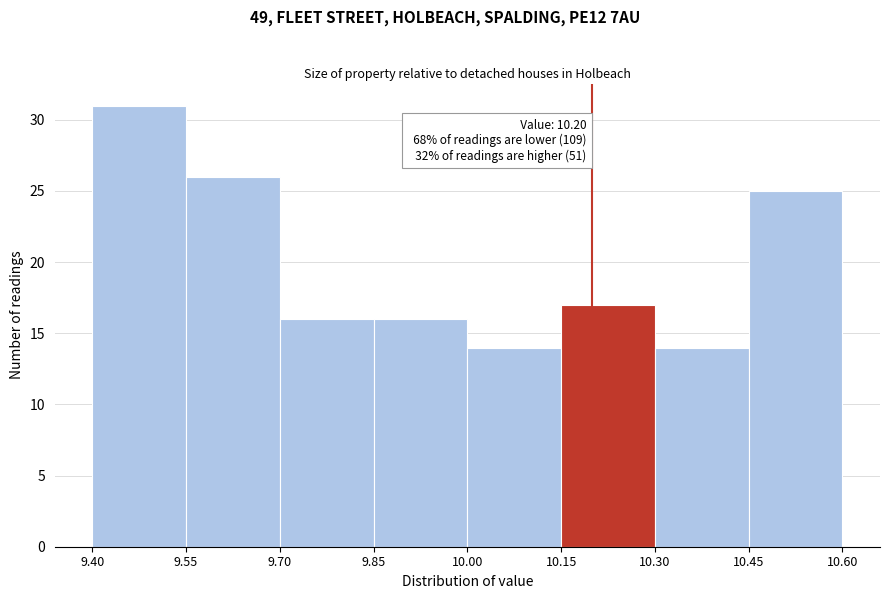

Which range on the x-axis has the tallest bar?

9.40 to 9.55